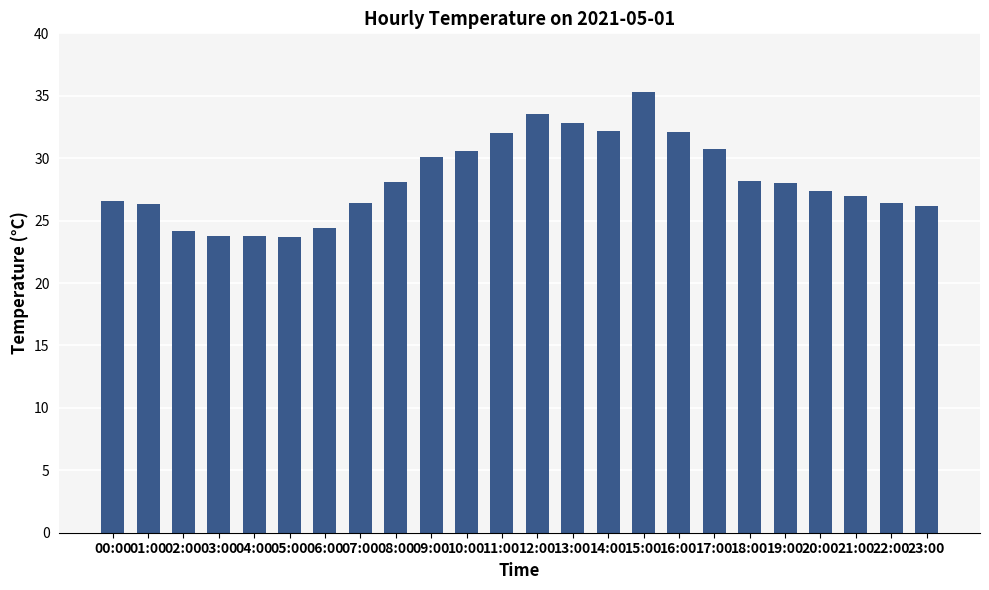

Which has a higher value, 04:00 or 15:00?

15:00